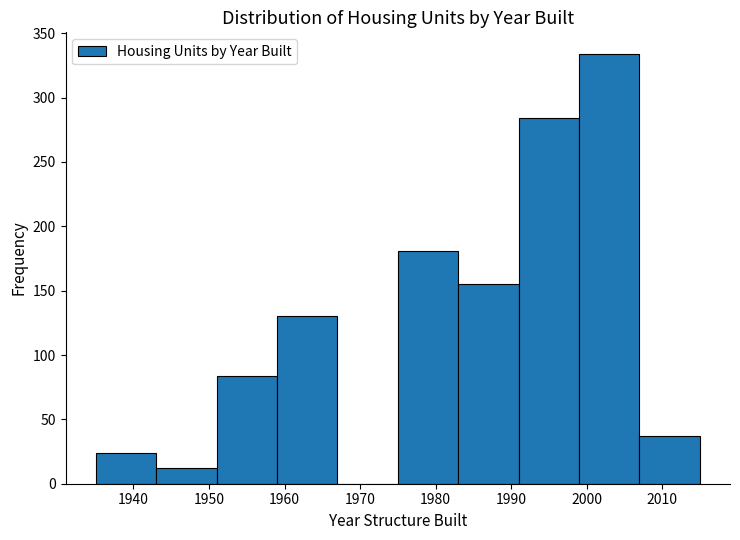

What is the height of the bar covering 1999 to 2007 on the x-axis? The values are not printed on the chart, so give them approximately, as read against the axis.

335